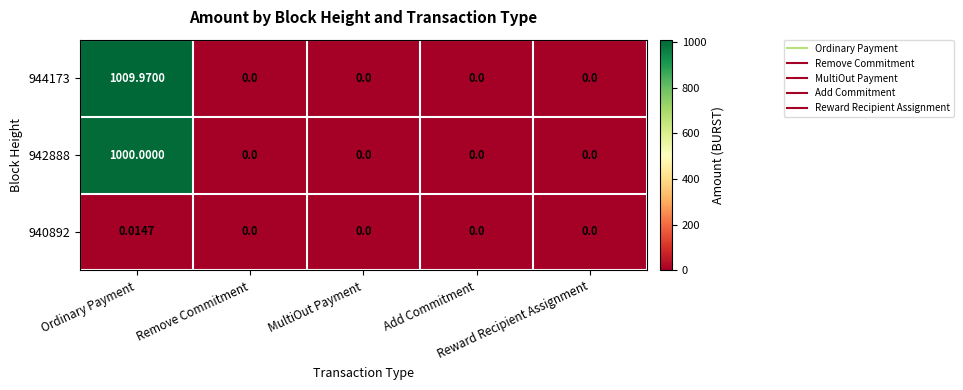

How many distinct data groups are displayed?

3